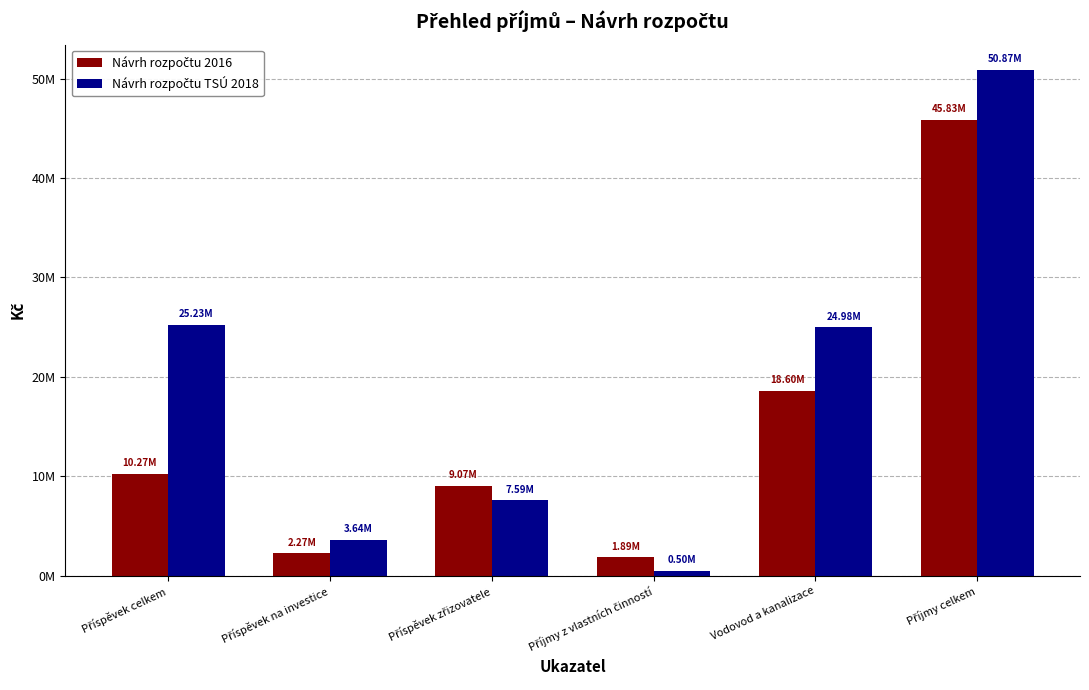

What is the value of the Návrh rozpočtu TSÚ 2018 bar at the 1st from the left?

25230000